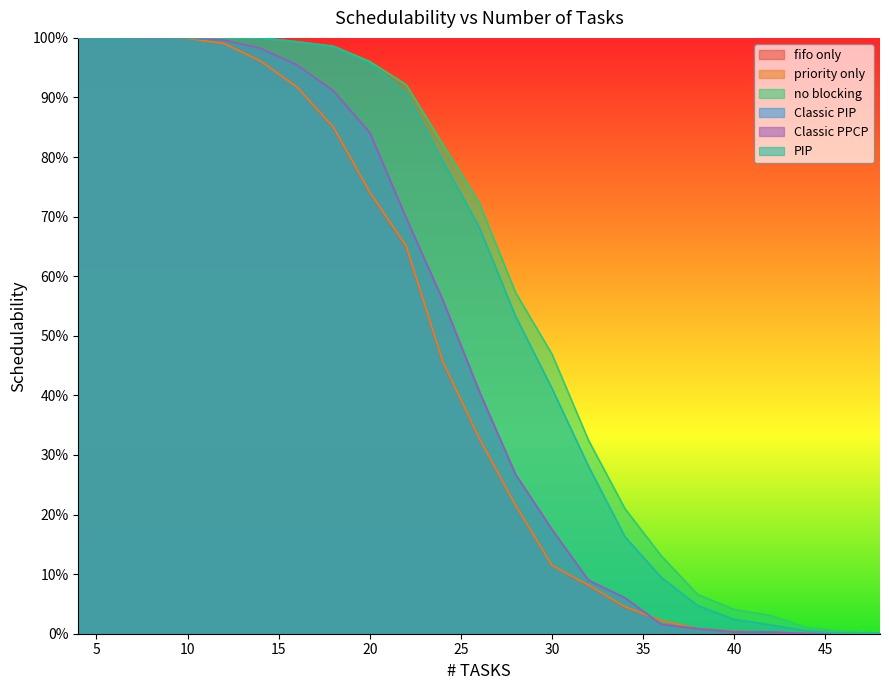

Rank the series at 44 from highest to lowest value.

no blocking, PIP, fifo only, priority only, Classic PIP, Classic PPCP